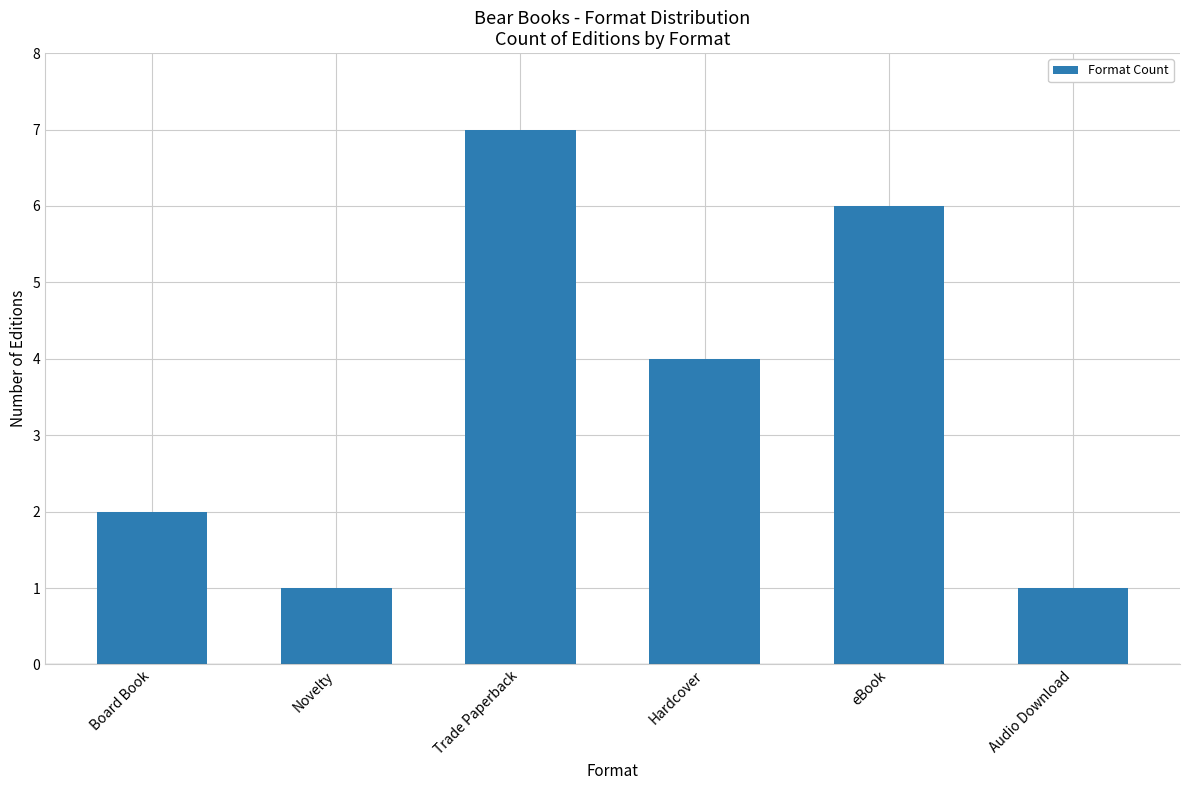

Which has a higher value, eBook or Audio Download?

eBook